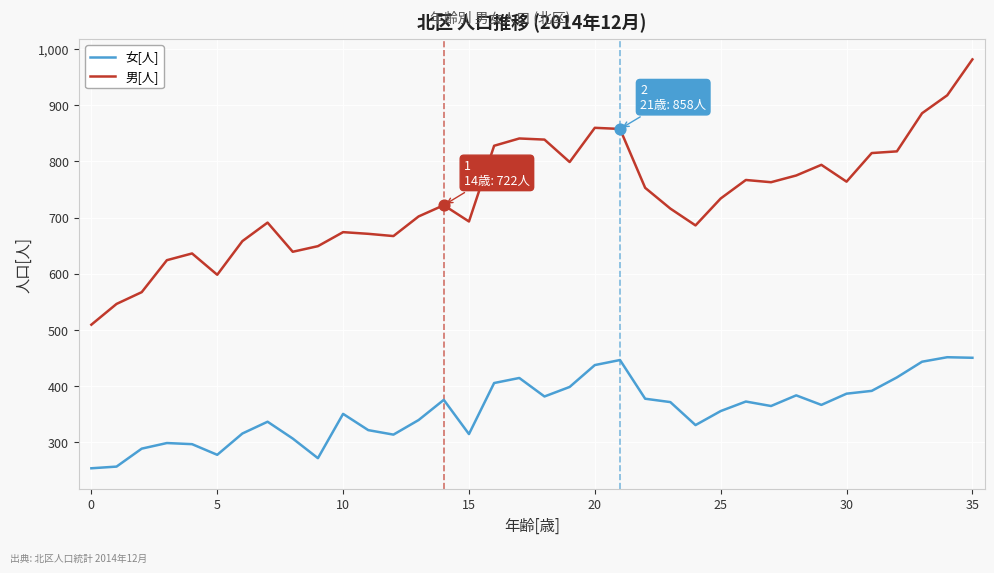

Which series has the largest total across all categories?

男[人]